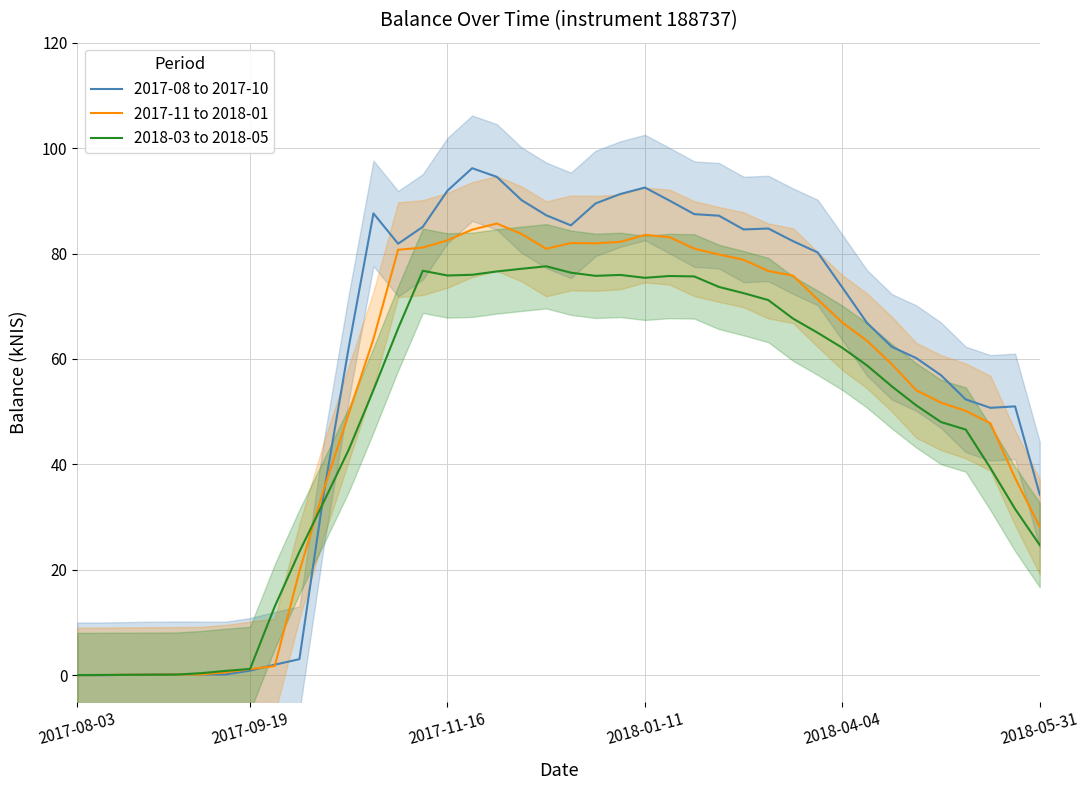

The value of 2017-11 to 2018-01 at 27 is 129.3. True or false?

False